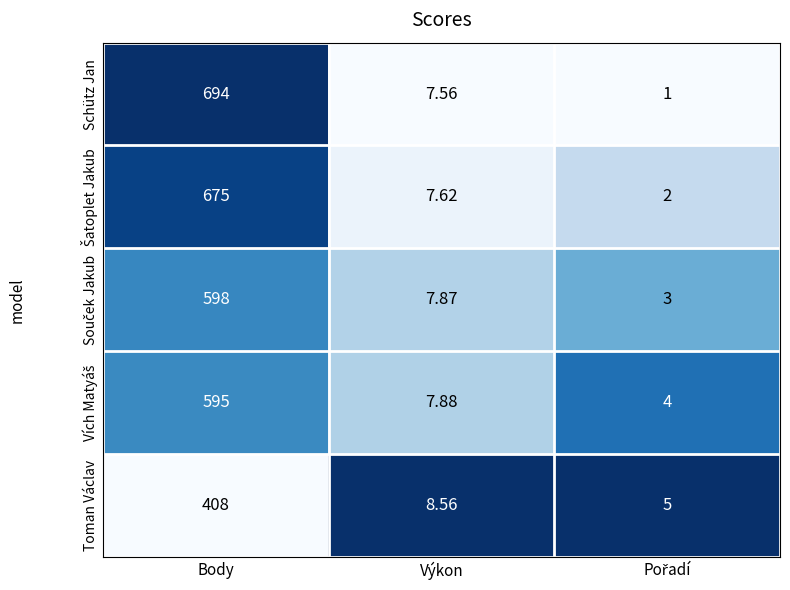

At which category is the sum across all series the highest?

Body